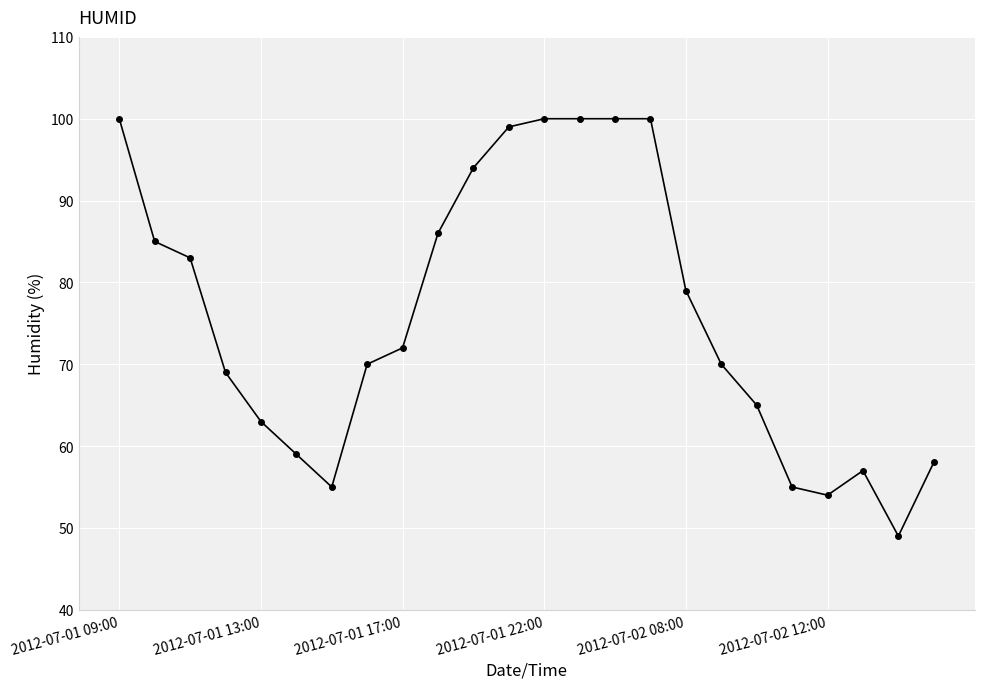

What is the value of the 24th point from the left?

58